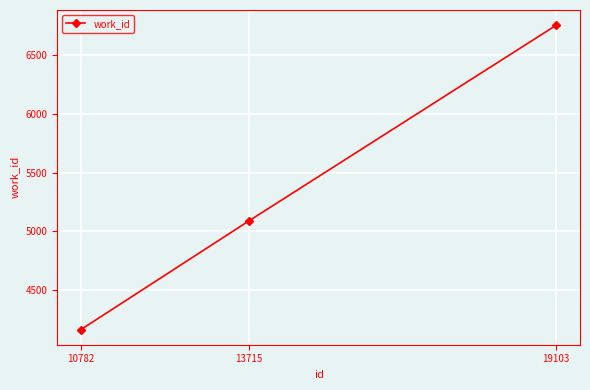

What is the difference between the second highest and minimum values?

921